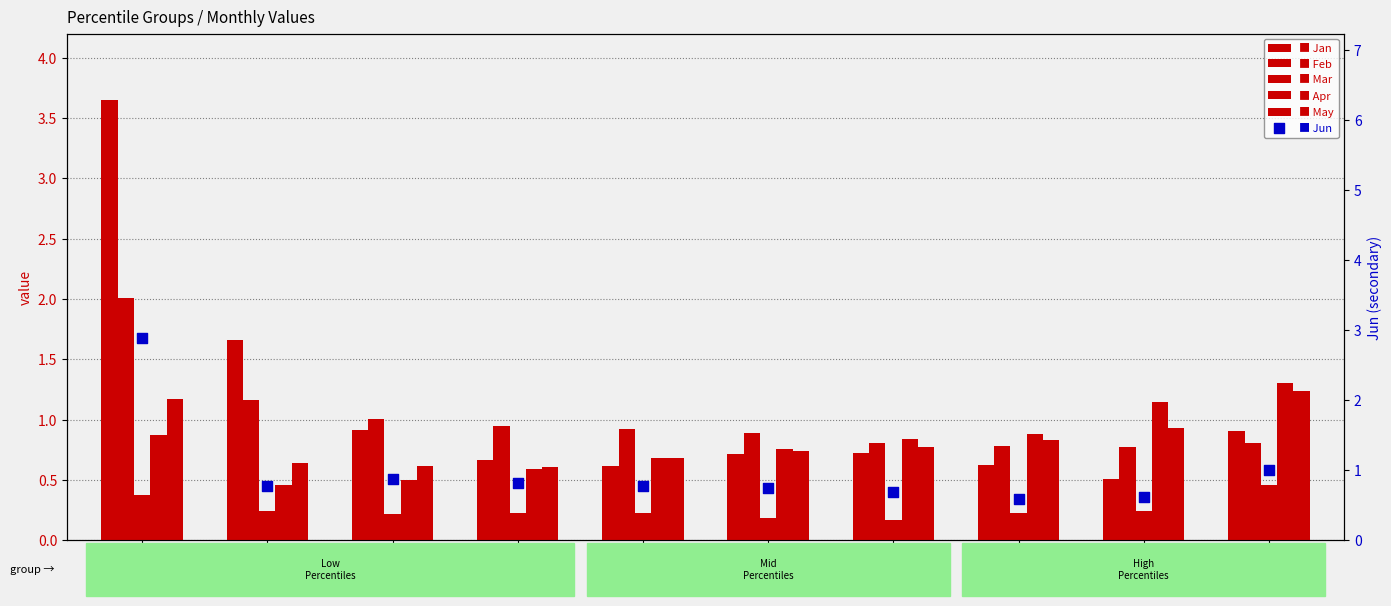

What are all the series names shown in the legend?

Jan, Feb, Mar, Apr, May, Jun